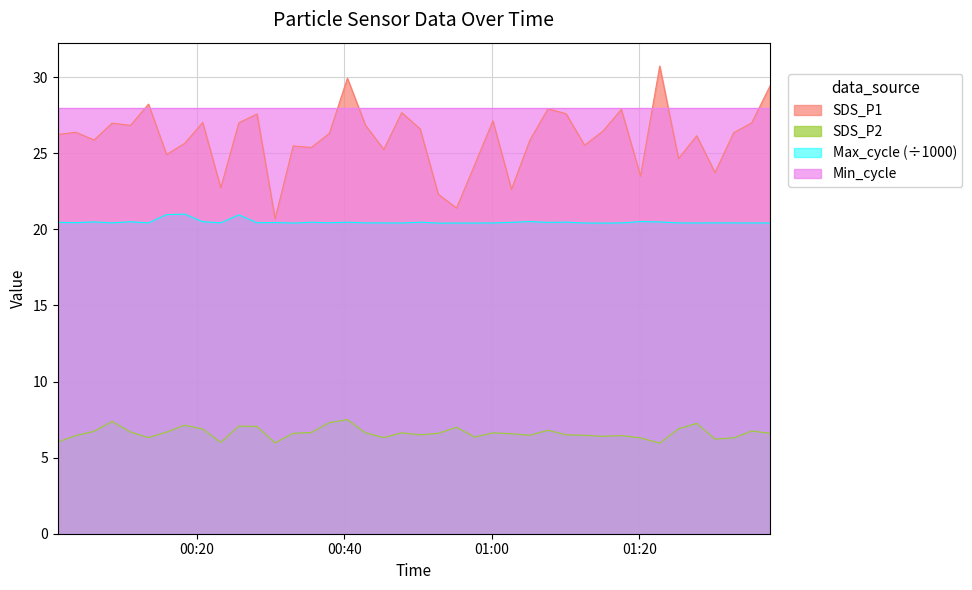

At which label does SDS_P2 first exceed 6?

2023/05/26 00:01:08